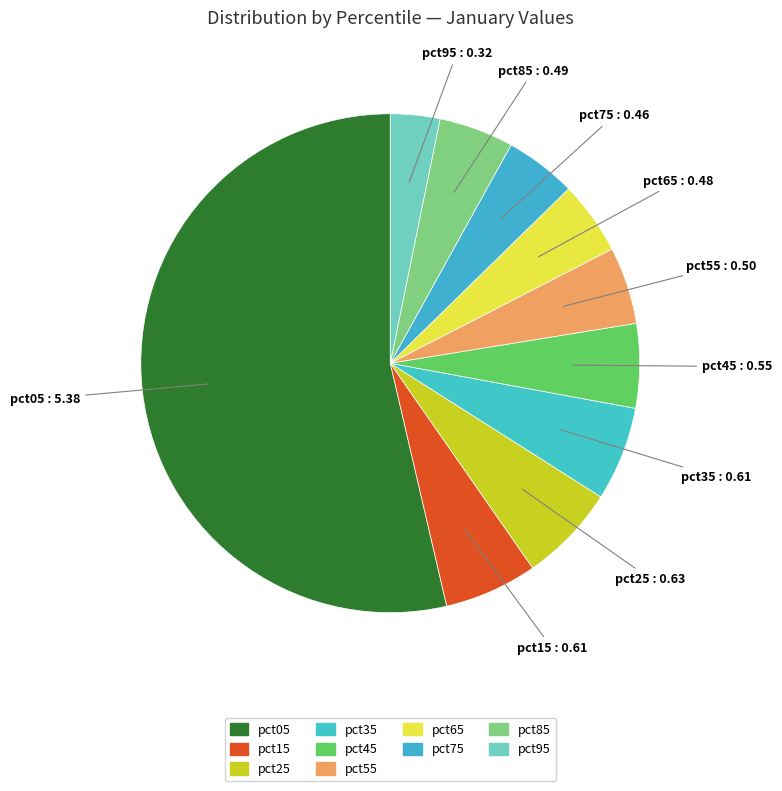

How many segments does this pie chart have?

10